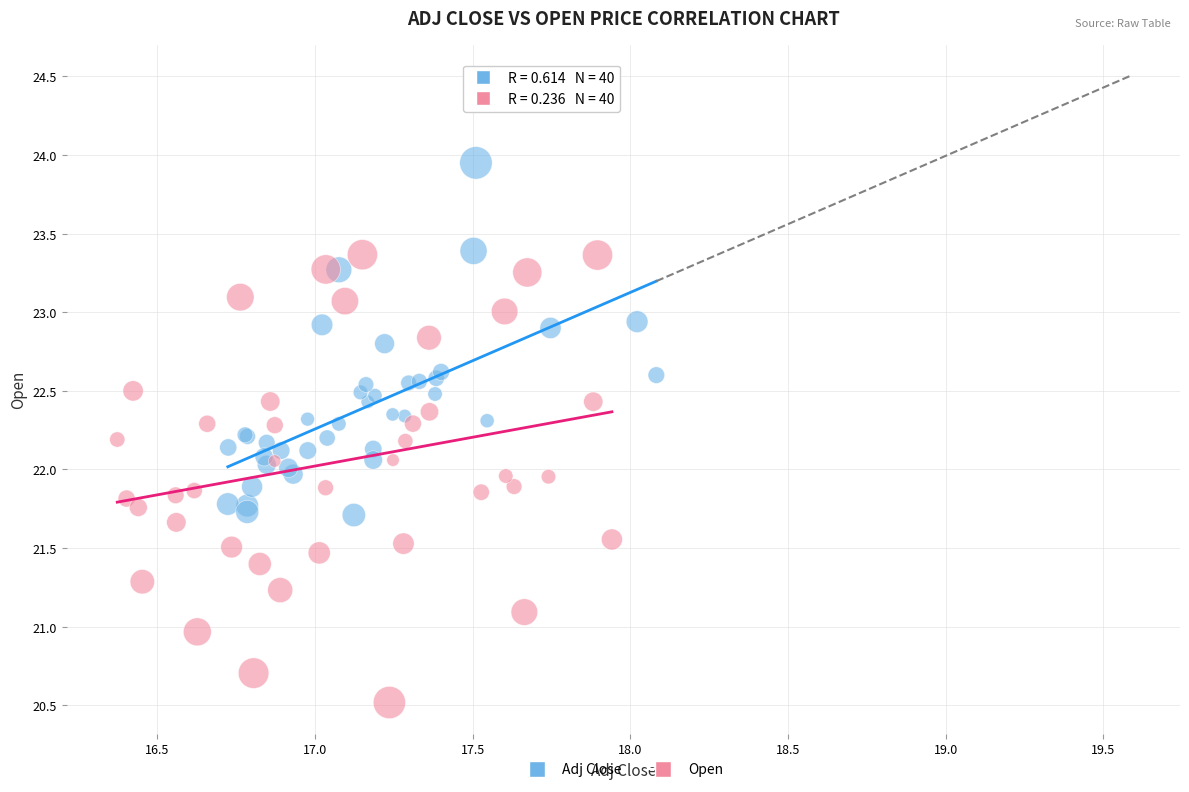

Which series reaches the maximum Y coordinate?

Adj Close